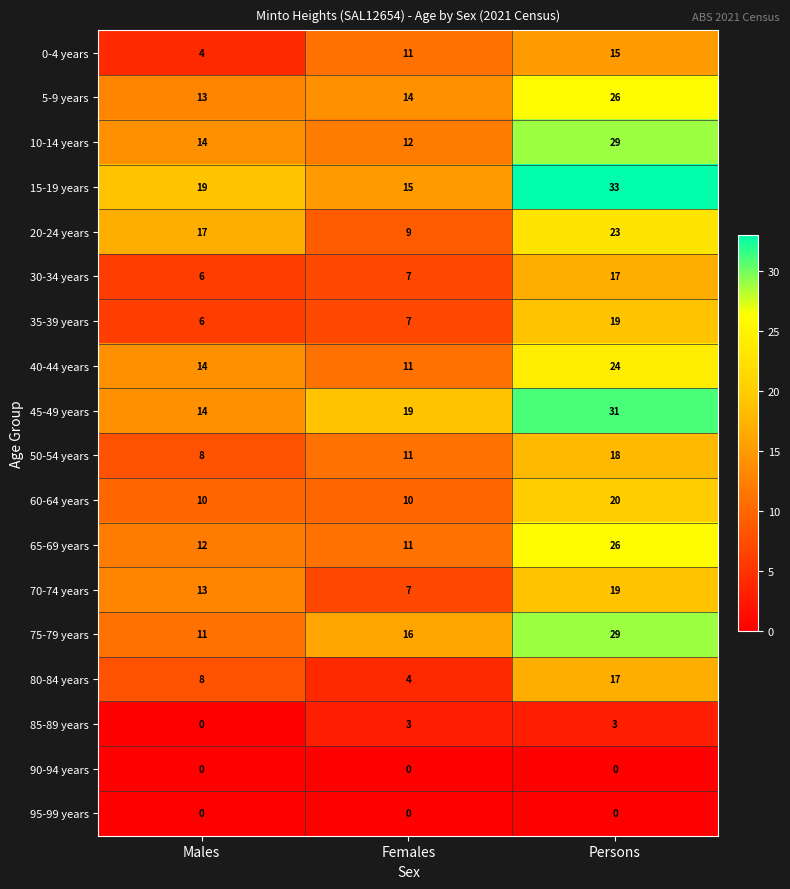

What is the spread (max minus min) of values at Females?

19